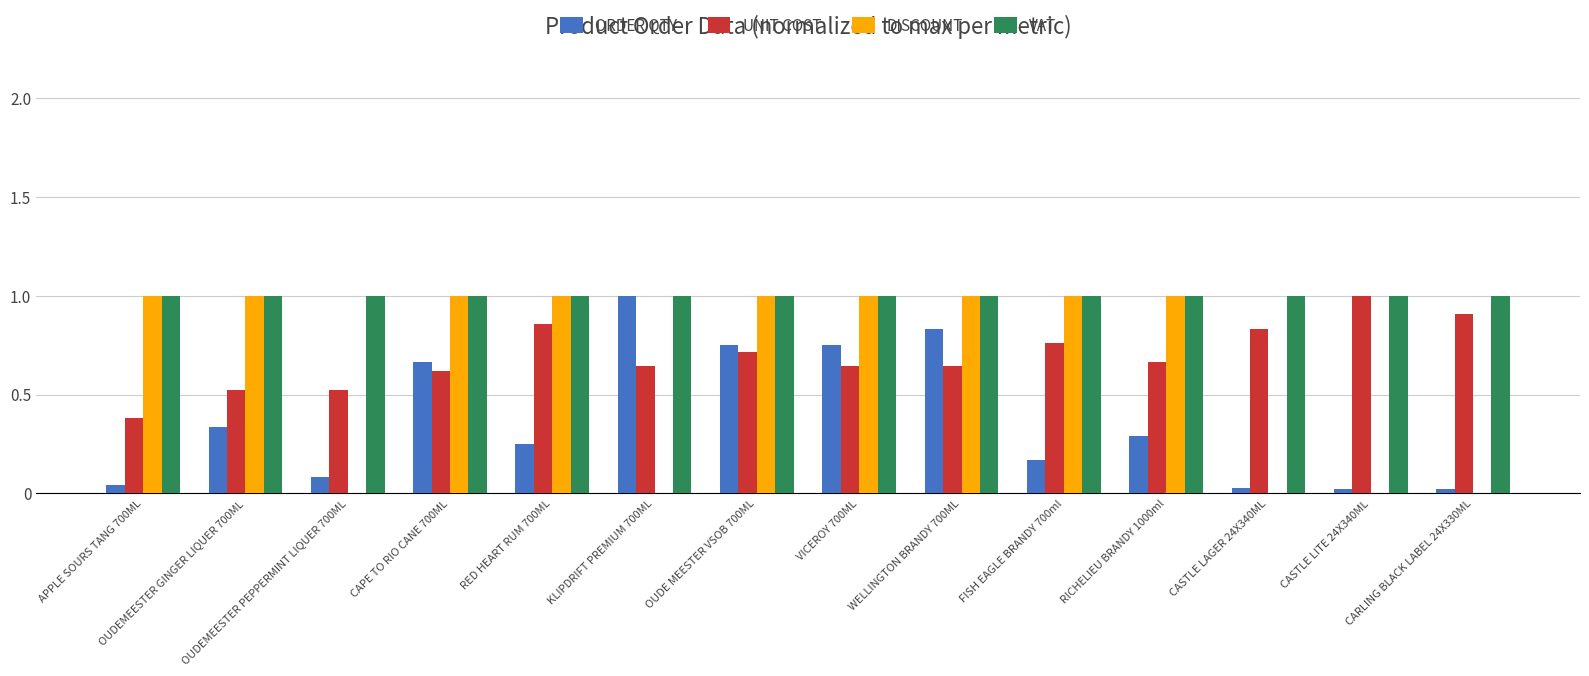

What is the total value across all series at FISH EAGLE BRANDY 700ml?

2.9